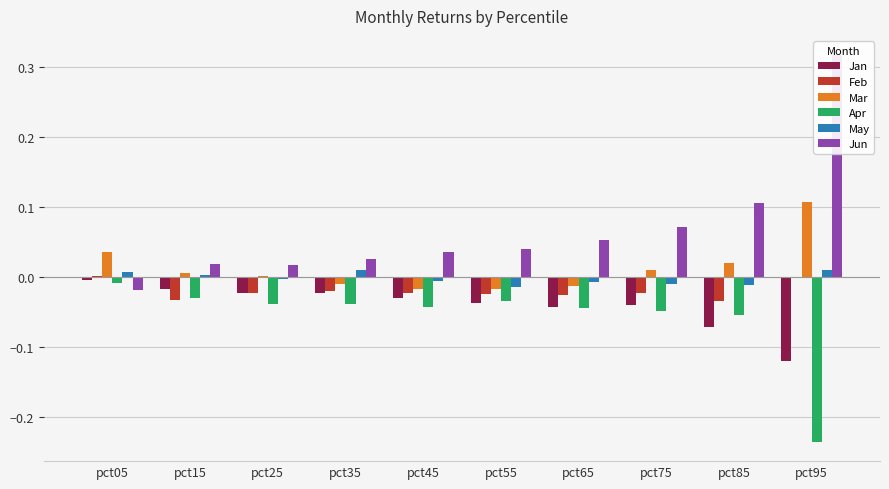

Reading right to left, list all the values displayed in this chart.

Jan: -0.1	-0.1	-0.0	-0.0	-0.0	-0.0	-0.0	-0.0	-0.0	-0.0
Feb: -0.0	-0.0	-0.0	-0.0	-0.0	-0.0	-0.0	-0.0	-0.0	0.0
Mar: 0.1	0.0	0.0	-0.0	-0.0	-0.0	-0.0	0.0	0.0	0.0
Apr: -0.2	-0.1	-0.0	-0.0	-0.0	-0.0	-0.0	-0.0	-0.0	-0.0
May: 0.0	-0.0	-0.0	-0.0	-0.0	-0.0	0.0	-0.0	0.0	0.0
Jun: 0.3	0.1	0.1	0.1	0.0	0.0	0.0	0.0	0.0	-0.0